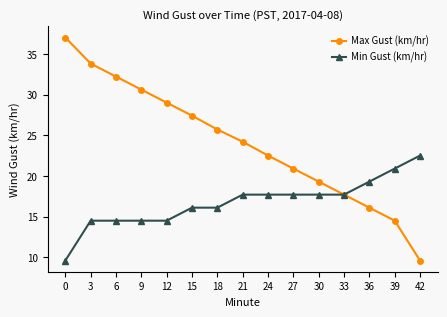

What are all the series names shown in the legend?

Max Gust (km/hr), Min Gust (km/hr)